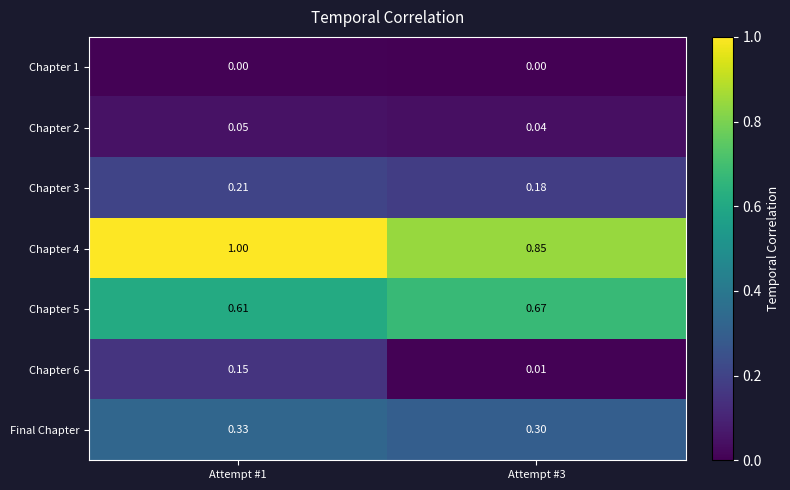

Is the value of Chapter 5 at Attempt #1 greater than the value of Final Chapter at Attempt #1?

Yes